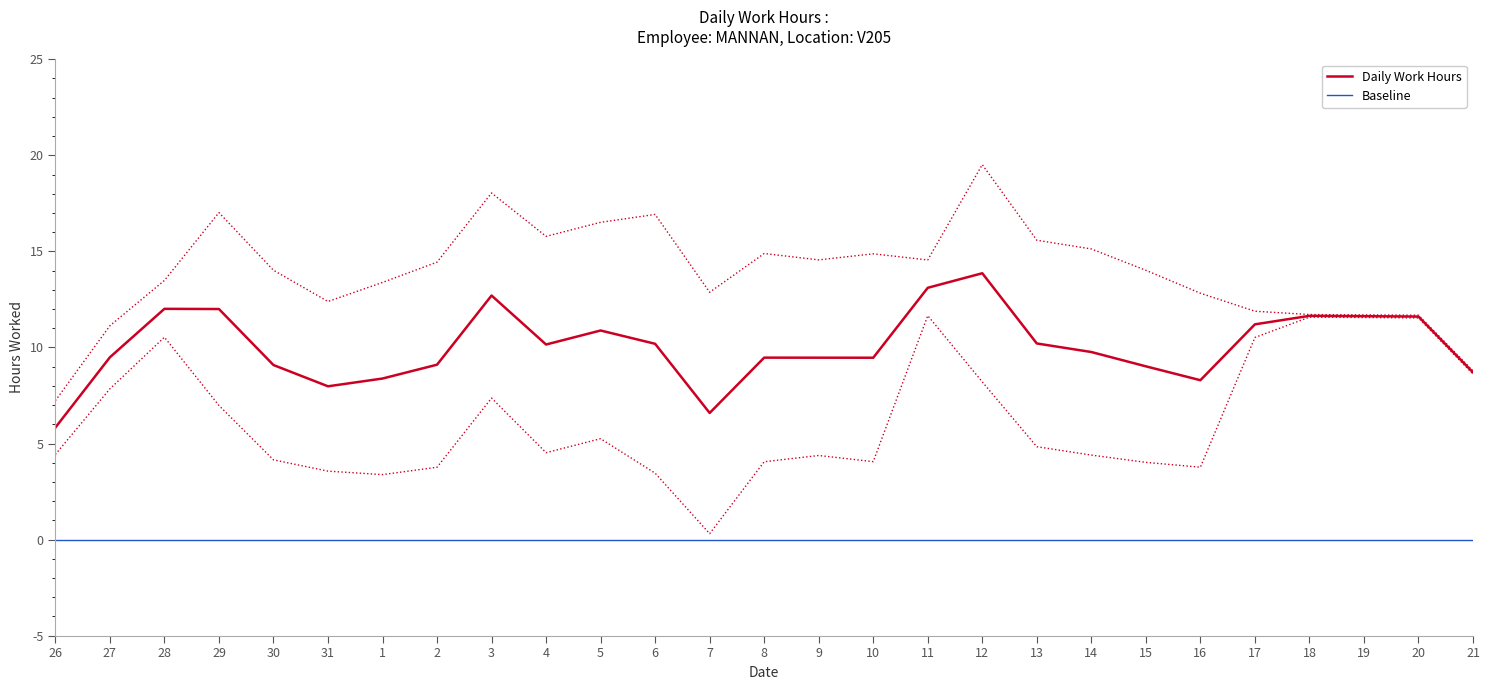

True or false: Baseline and Daily Work Hours cross at least once.

False